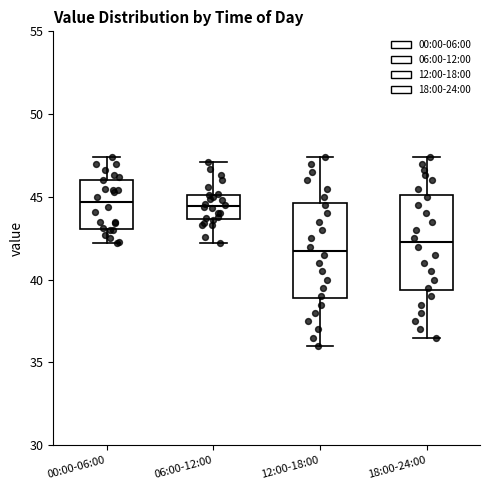

Reading left to right, read every box against the y-axis: the position of its median line, the range the box covers, and the ends of its whiskers. The values are not printed on the chart, so give them approximately, as read against the axis.

00:00-06:00: median 44.5, box 43.0 to 46.0, whiskers 42.0 to 47.5
06:00-12:00: median 44.5, box 43.5 to 45.0, whiskers 42.0 to 47.0
12:00-18:00: median 42.0, box 39.0 to 44.5, whiskers 36.0 to 47.5
18:00-24:00: median 42.5, box 39.5 to 45.0, whiskers 36.5 to 47.5